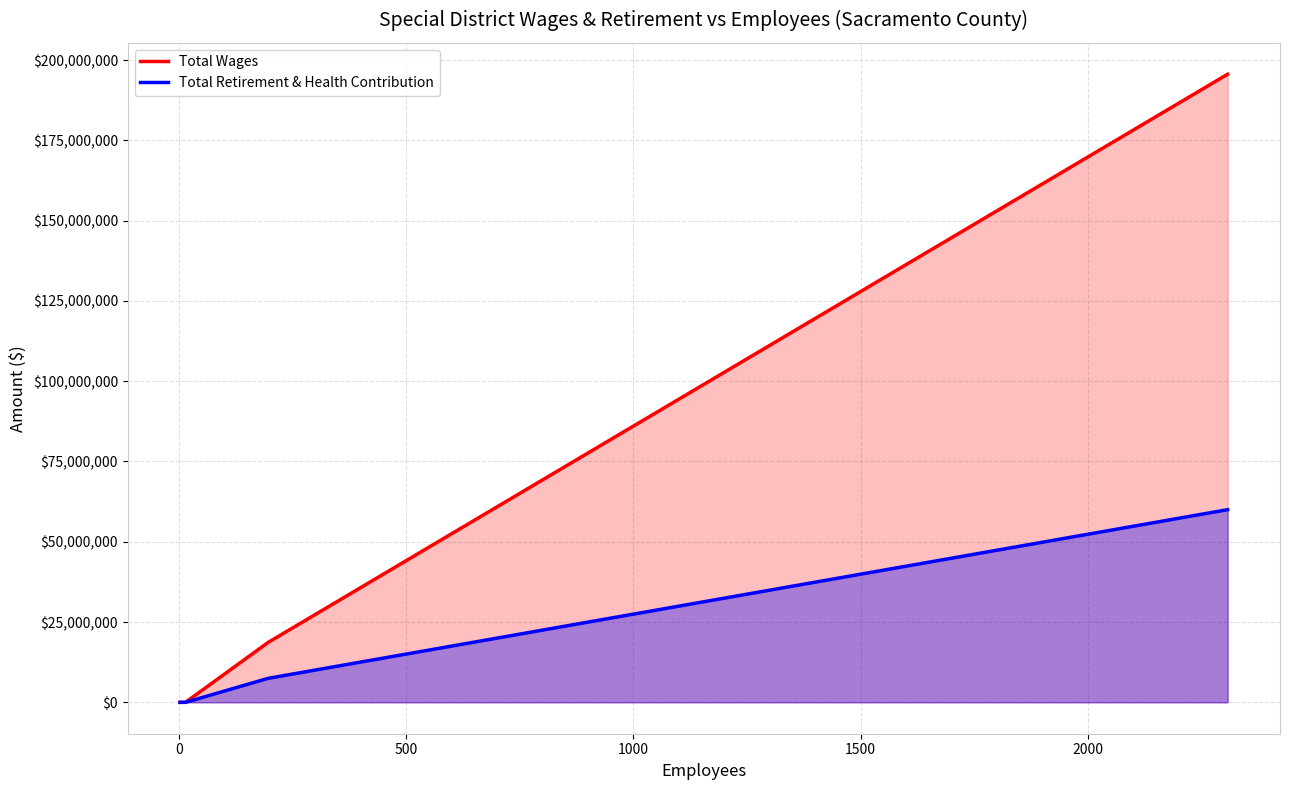

How many lines are shown in the chart?

2